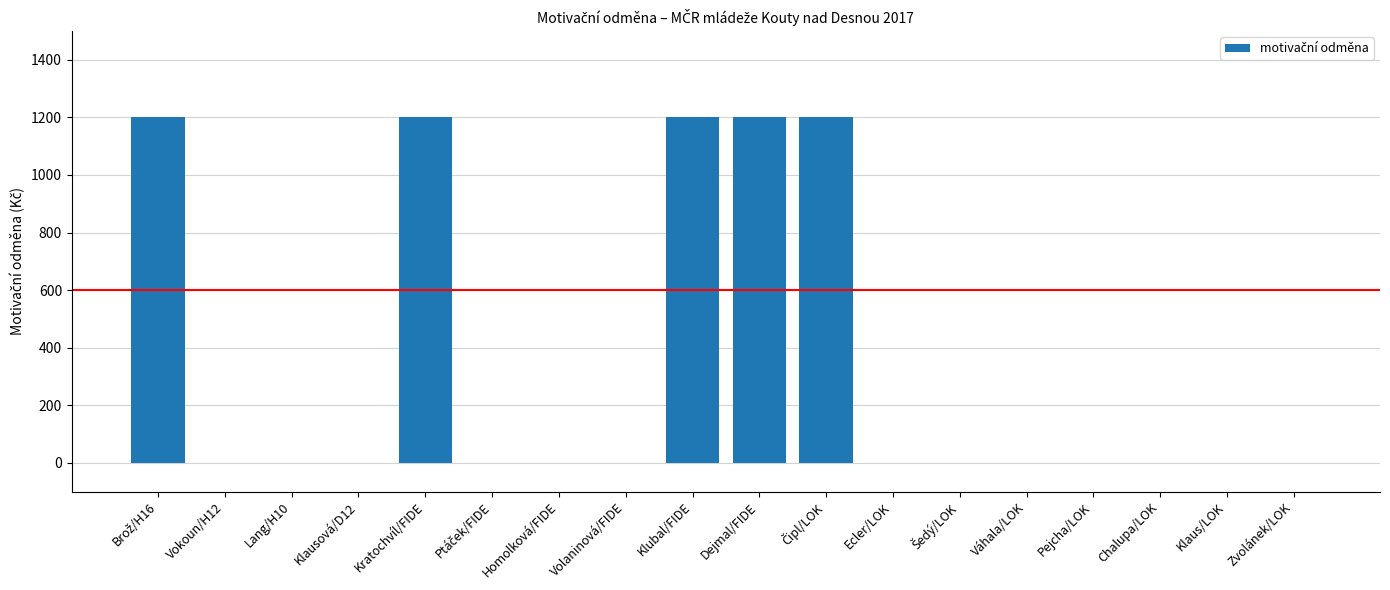

What is the maximum value shown in the chart?

1200